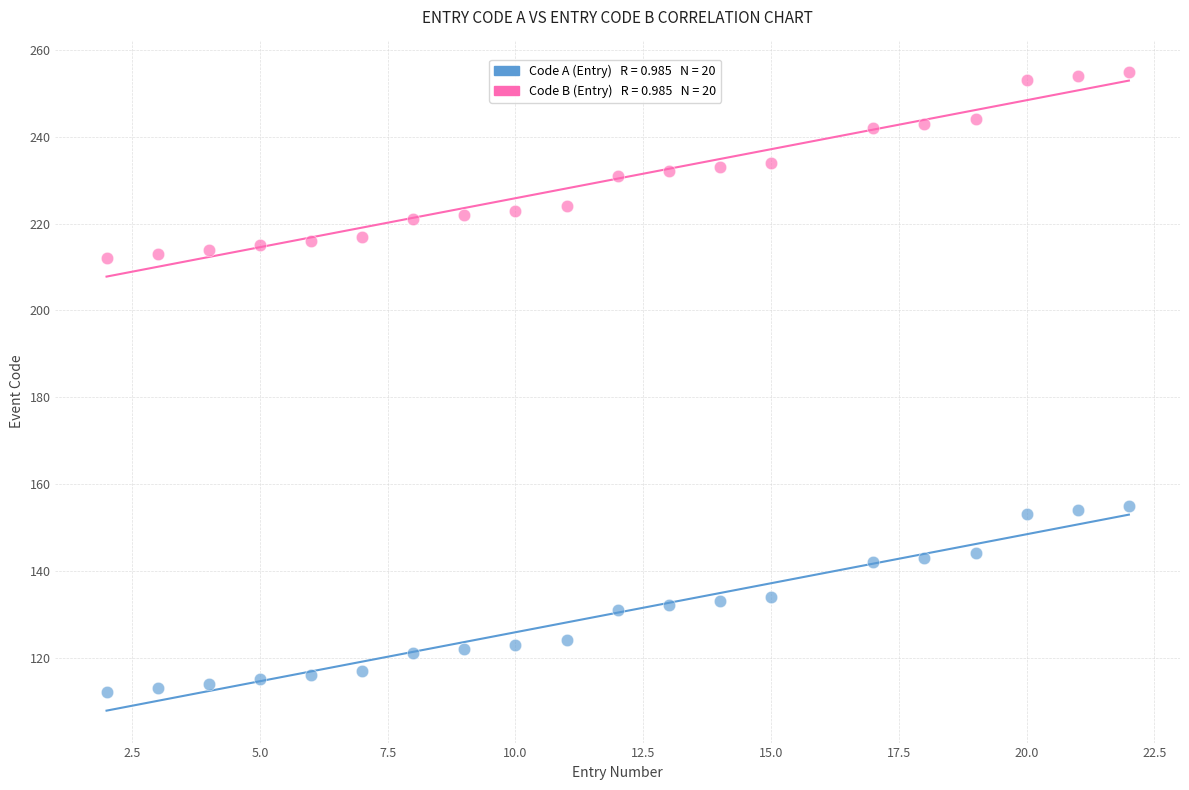

Across all data points, what is the range of X values (max minus min)?

20